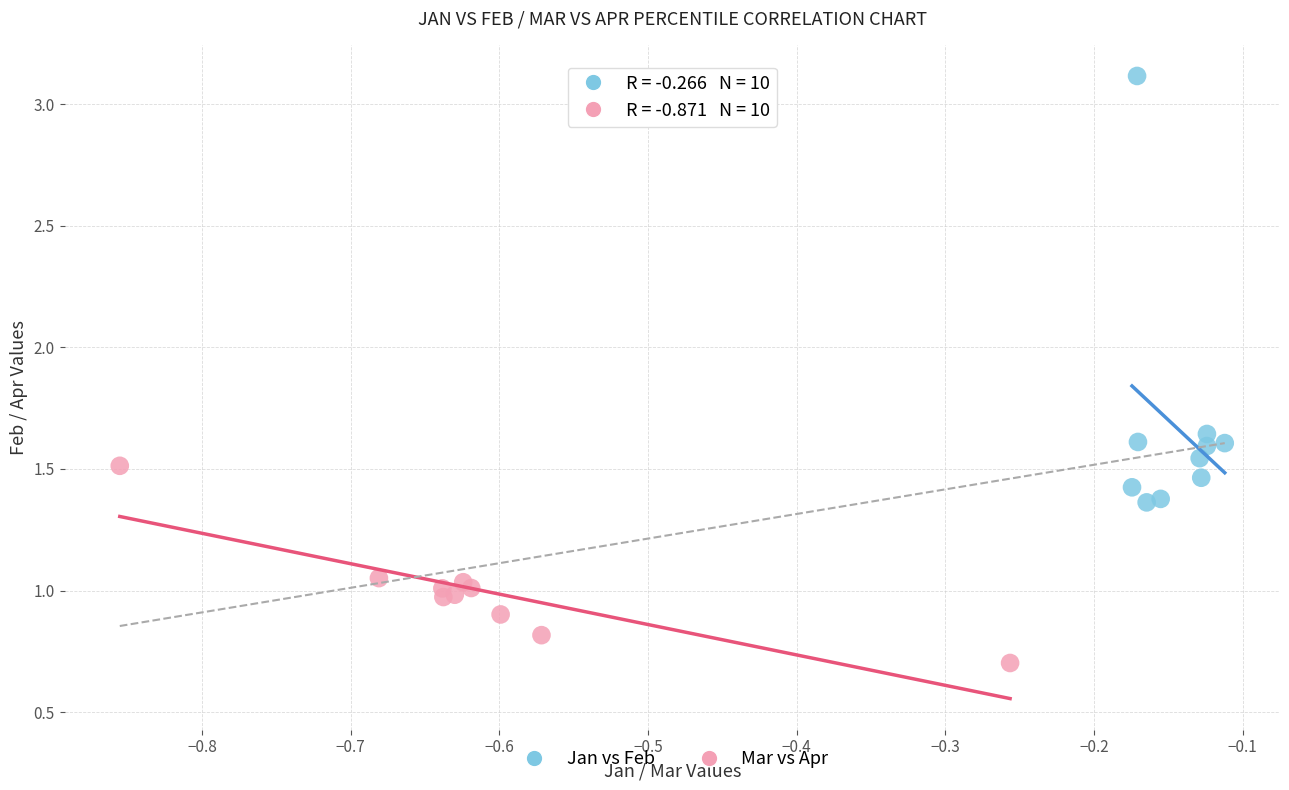

Which series reaches the maximum Y coordinate?

Jan vs Feb